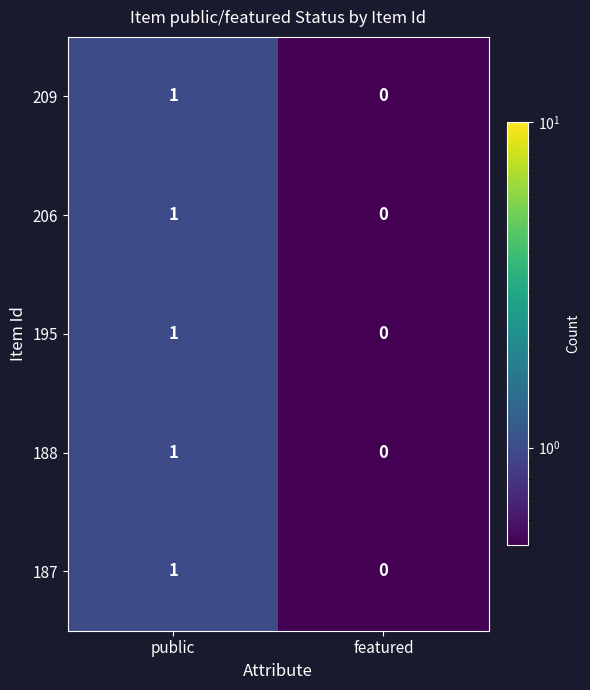

At which label is 187 closest to 0?

featured